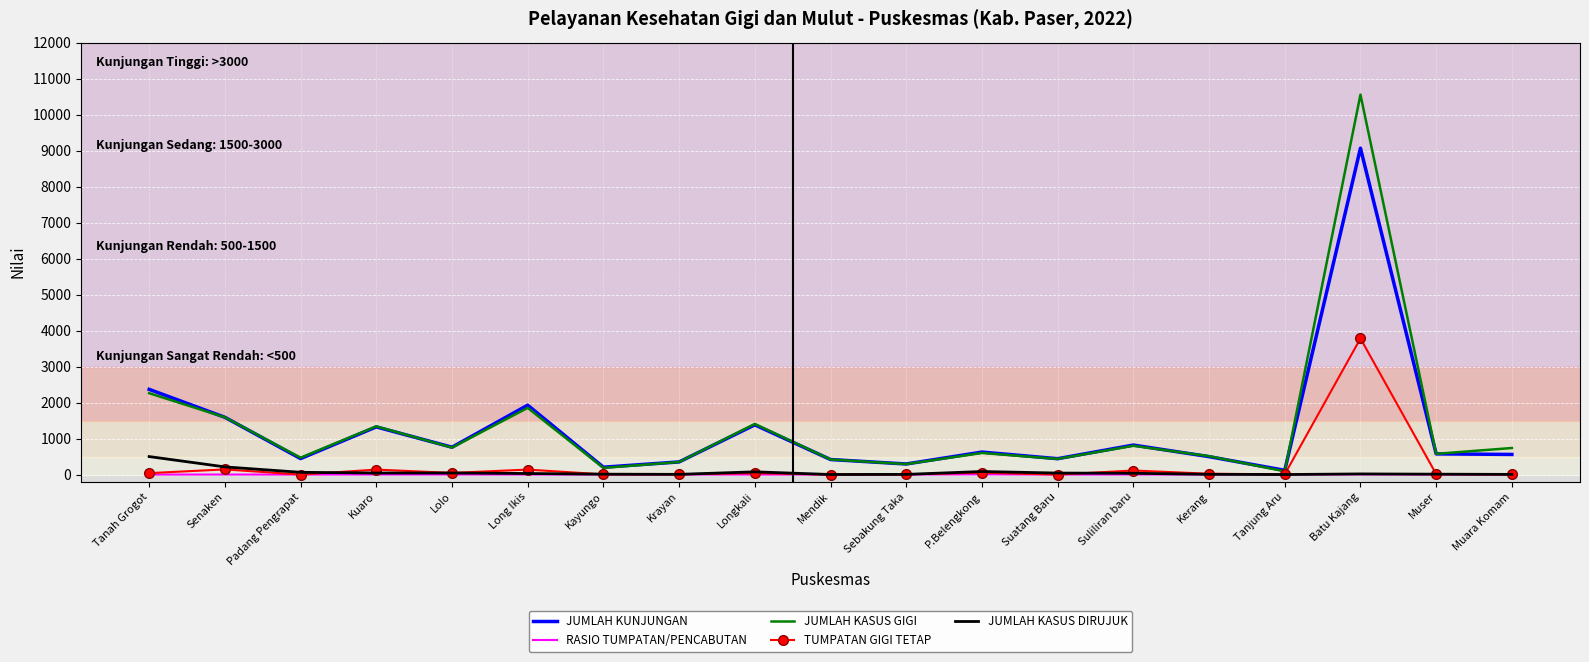

Rank the series by their maximum value, from lowest to highest.

RASIO TUMPATAN/PENCABUTAN, JUMLAH KASUS DIRUJUK, TUMPATAN GIGI TETAP, JUMLAH KUNJUNGAN, JUMLAH KASUS GIGI